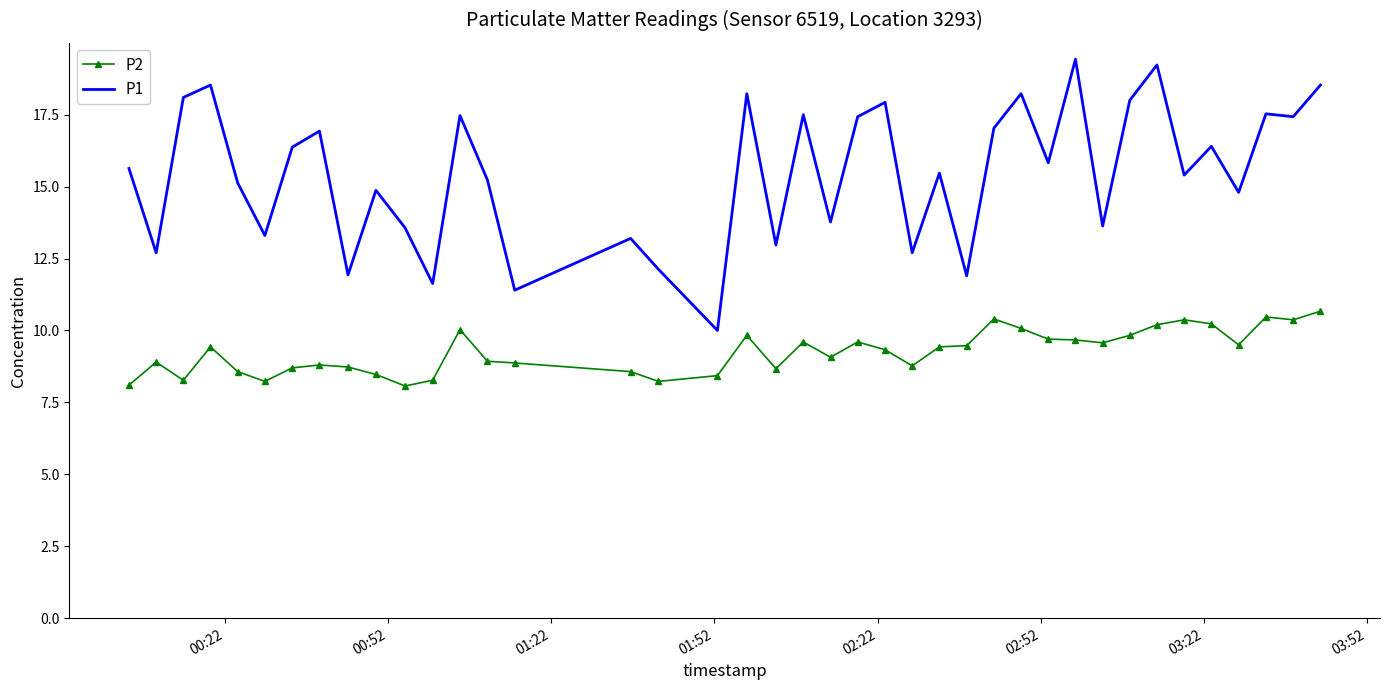

Which series has the largest total across all categories?

P1